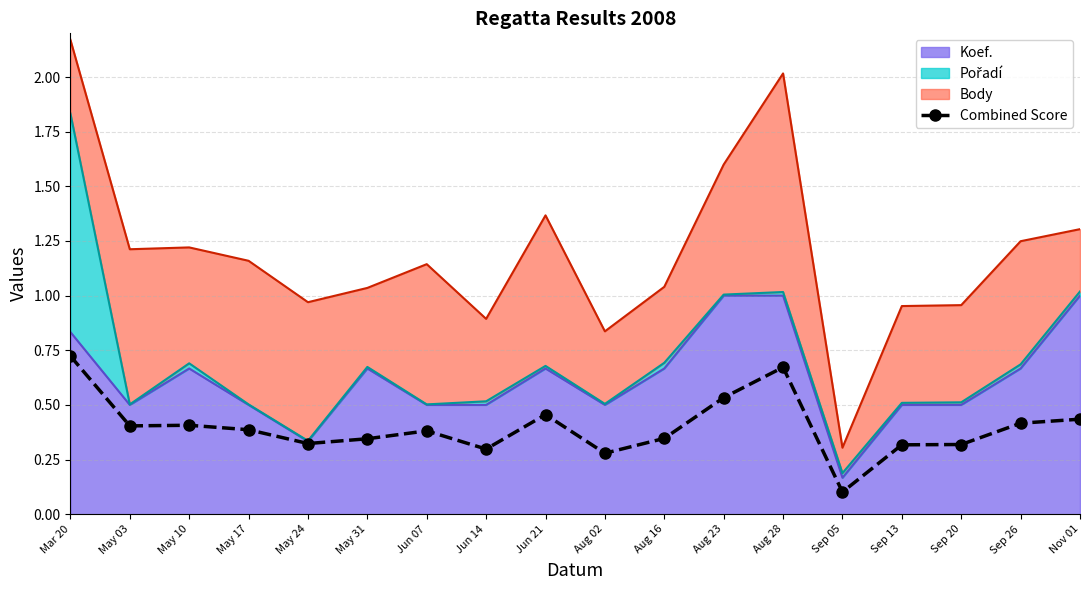

Reading right to left, extract all data points from this chart.

0.4	0.4	0.3	0.3	0.1	0.7	0.5	0.3	0.3	0.5	0.3	0.4	0.3	0.3	0.4	0.4	0.4	0.7